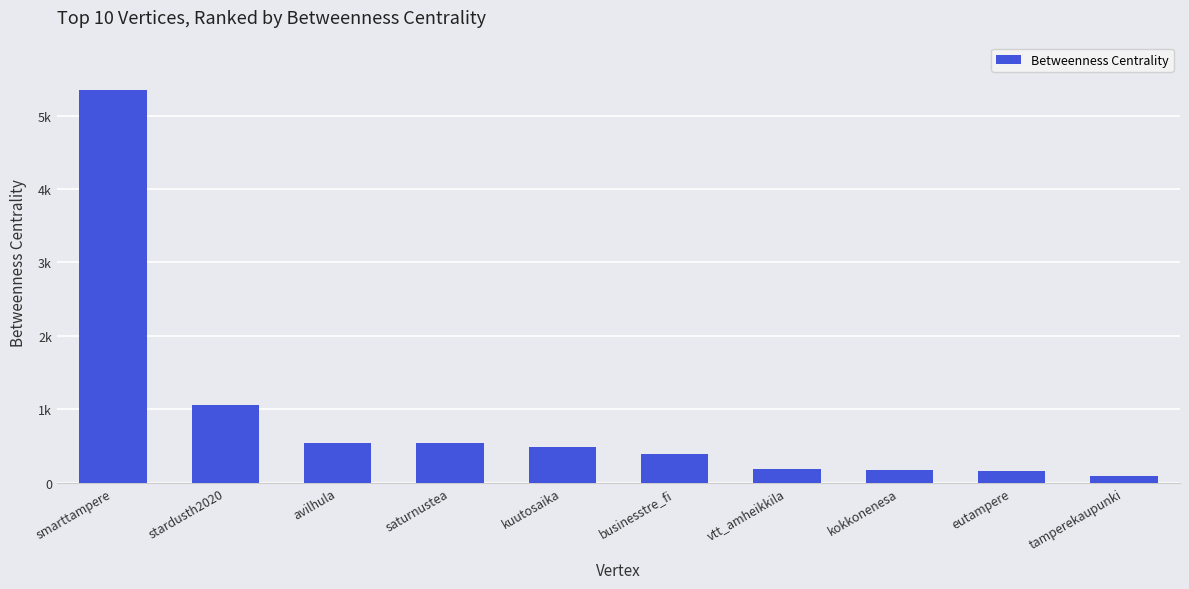

What is the change in value from kuutosaika to tamperekaupunki?

-386.8